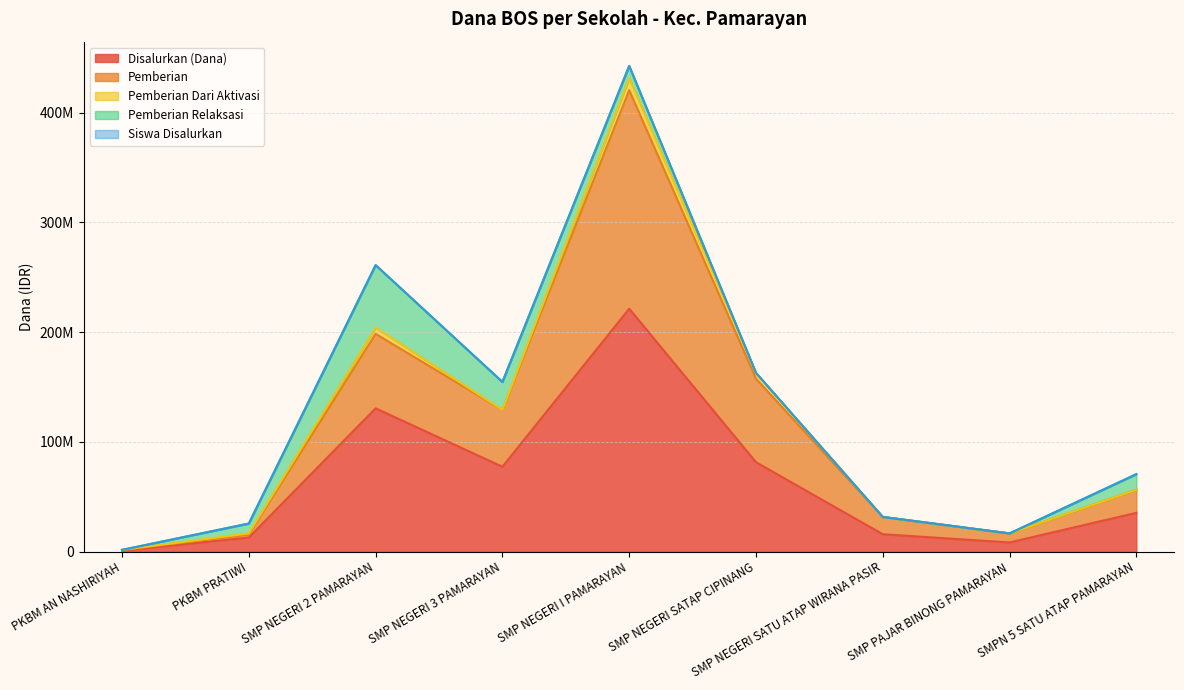

What is the difference between the maximum and minimum values in the Disalurkan (Dana) series?

220500000